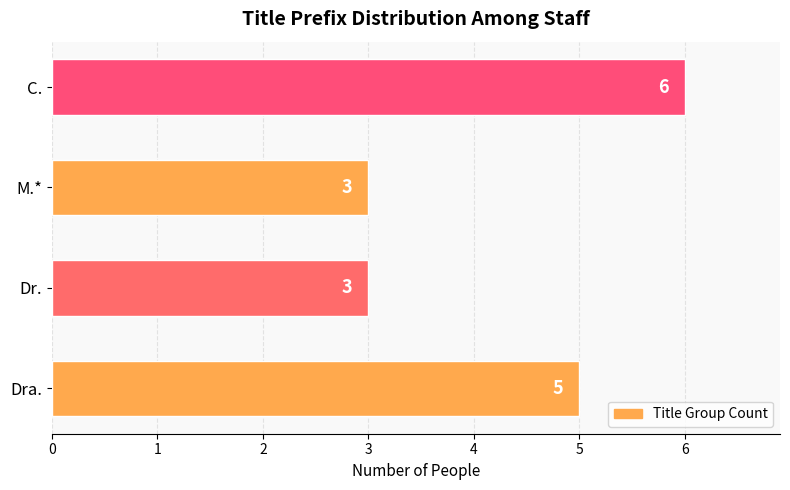

What is the sum of all values?

17